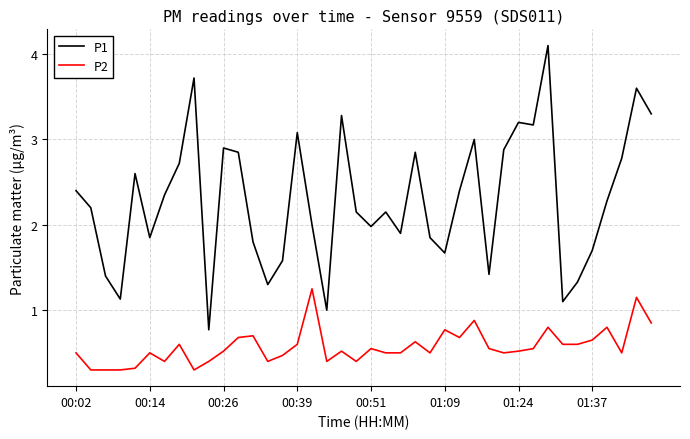

What is the greatest value displayed?

4.1